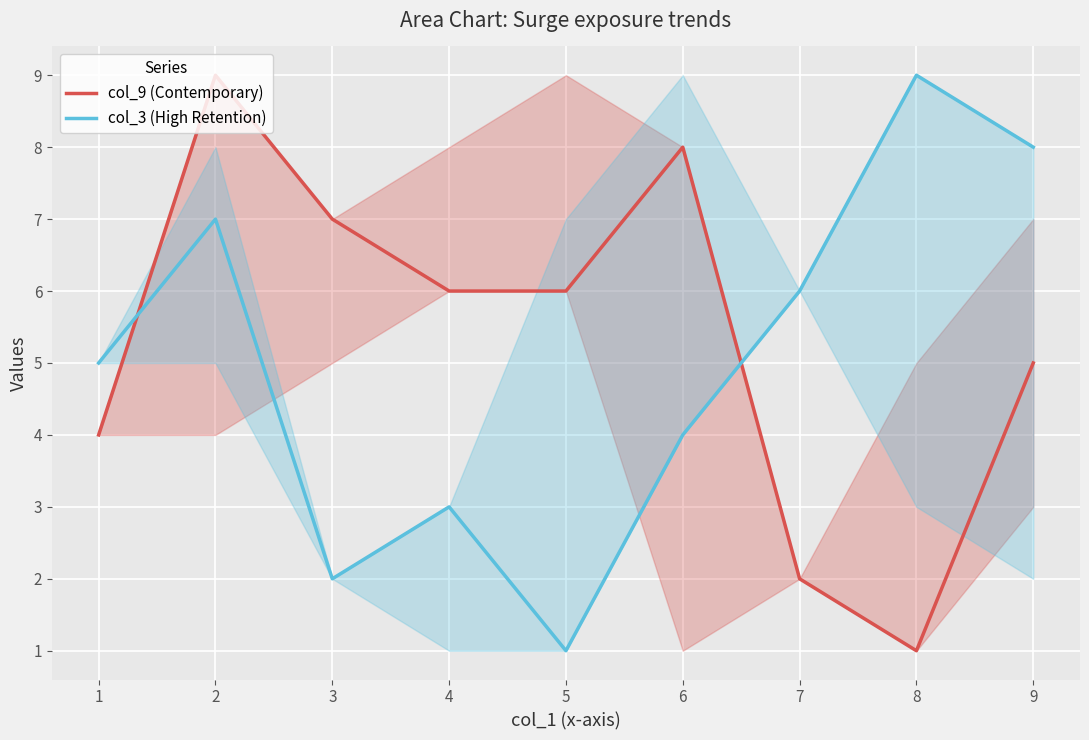

What is the difference between the second highest and minimum values in the col_9 (Contemporary) series?

7